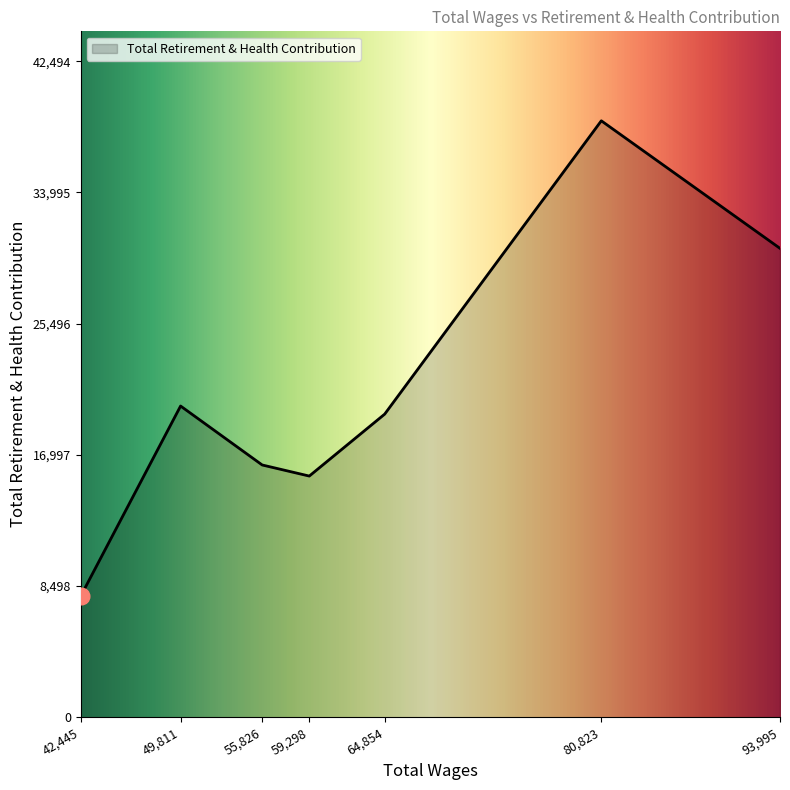

The value at 59,298 is 15620. True or false?

True